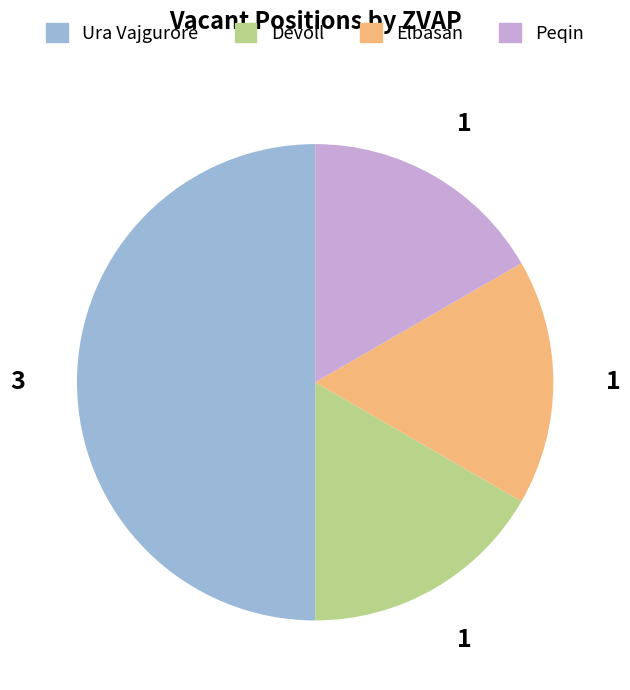

Does Peqin represent more than half of the total?

No